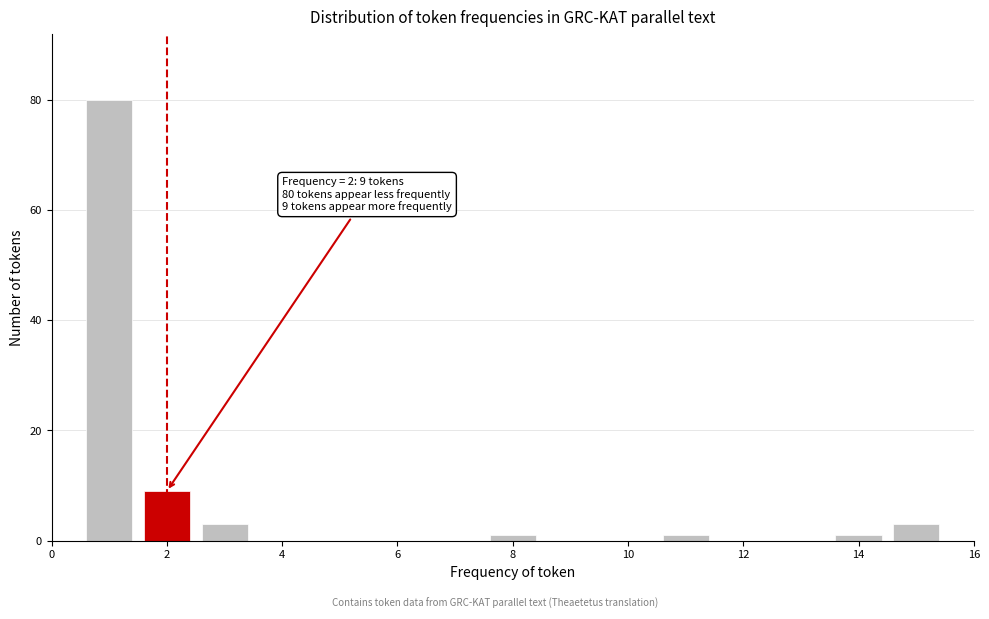

Which range on the x-axis has the tallest bar?

0.5 to 1.5